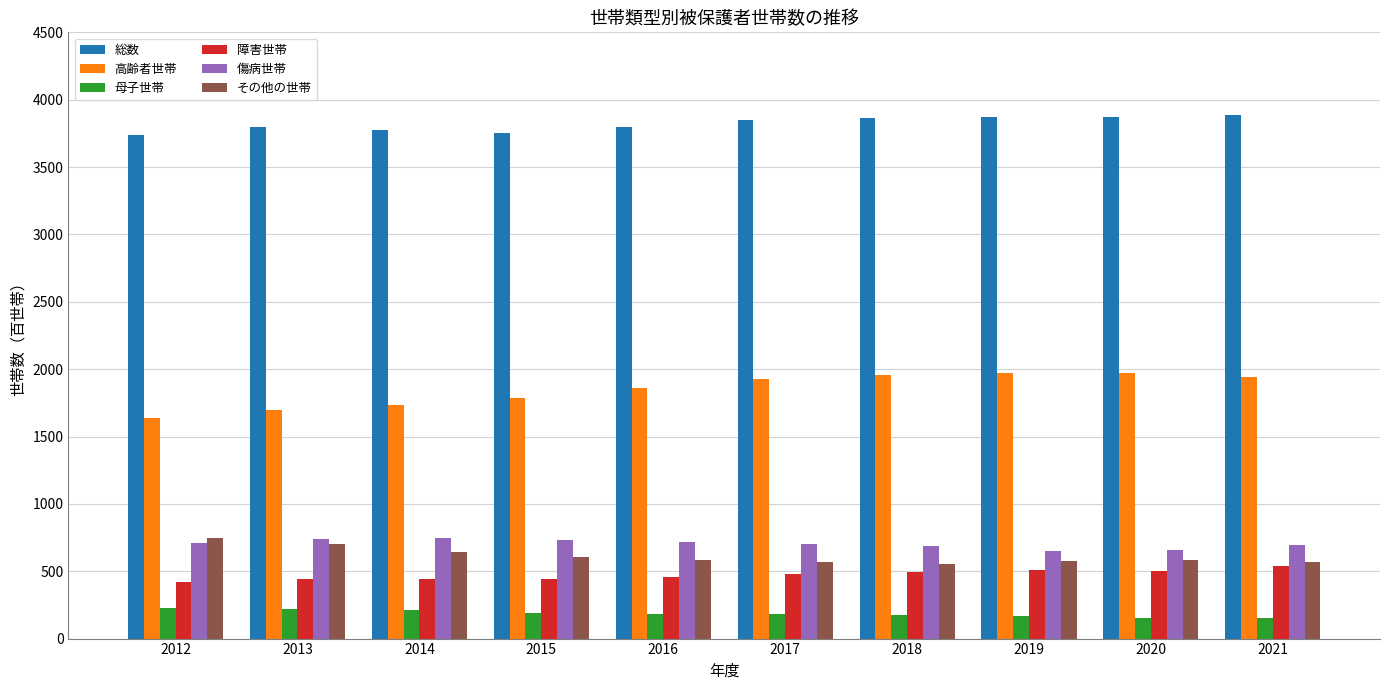

Count the number of categories in the chart.

10